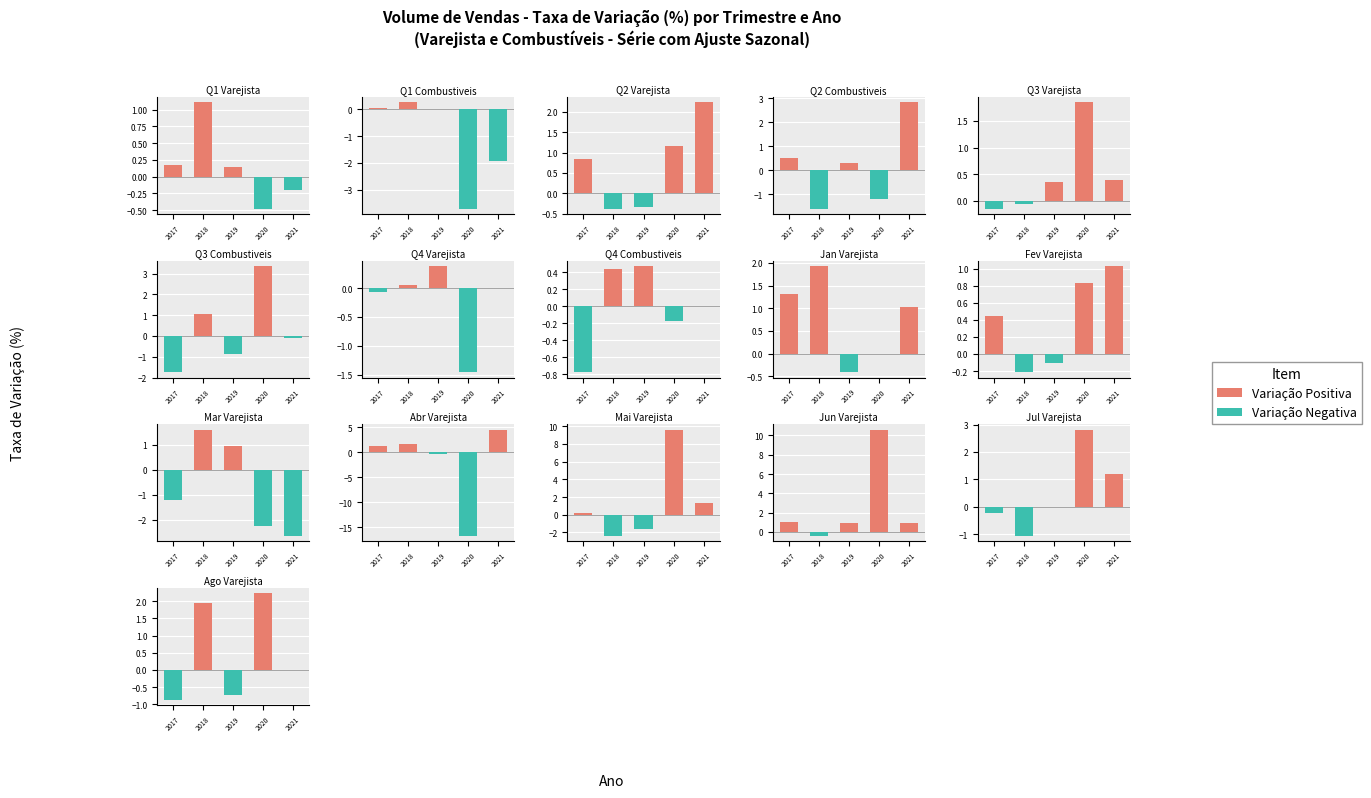

Rank the categories by Negative value from lowest to highest.

2017, 2019, 2018, 2020, 2021